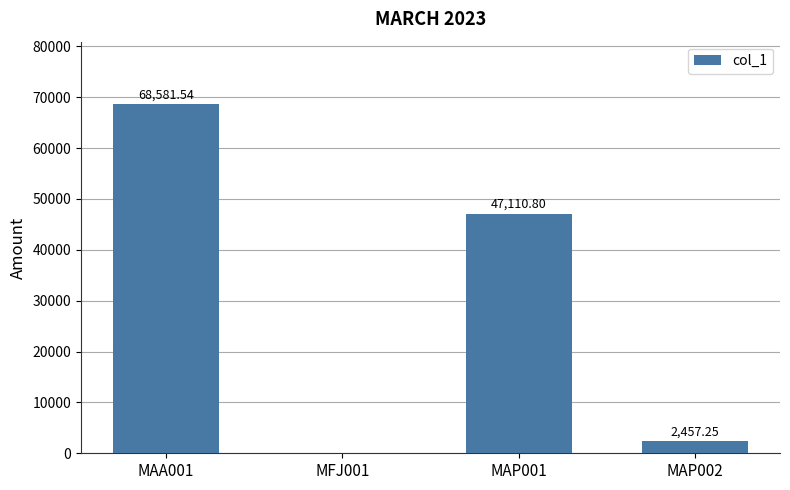

How many values are above zero?

3